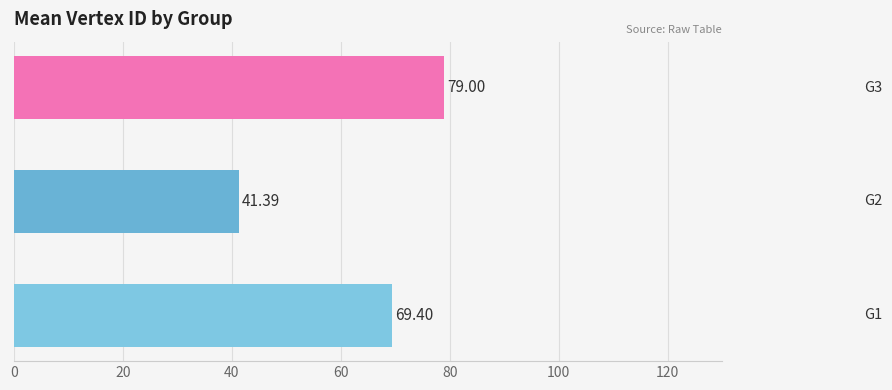

What is the average value?

63.3